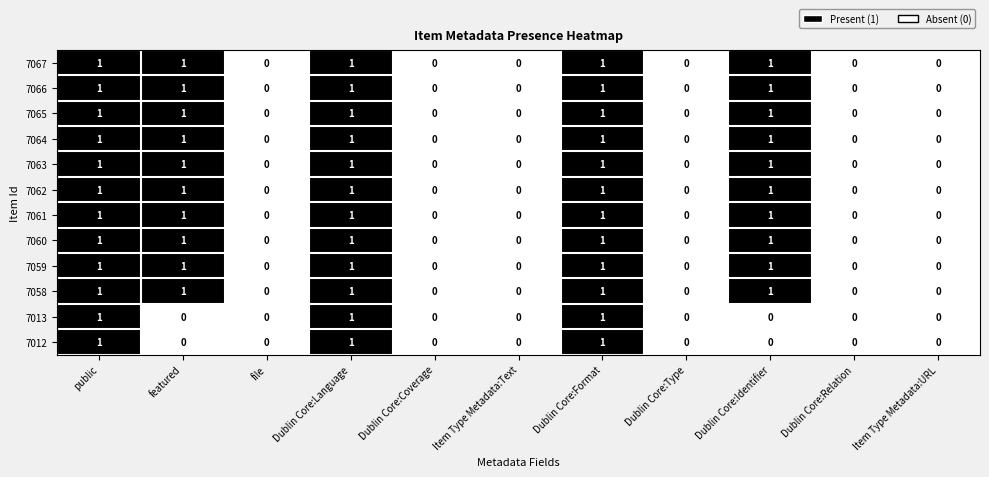

The value of 7061 at Dublin Core:Coverage is 0. True or false?

True